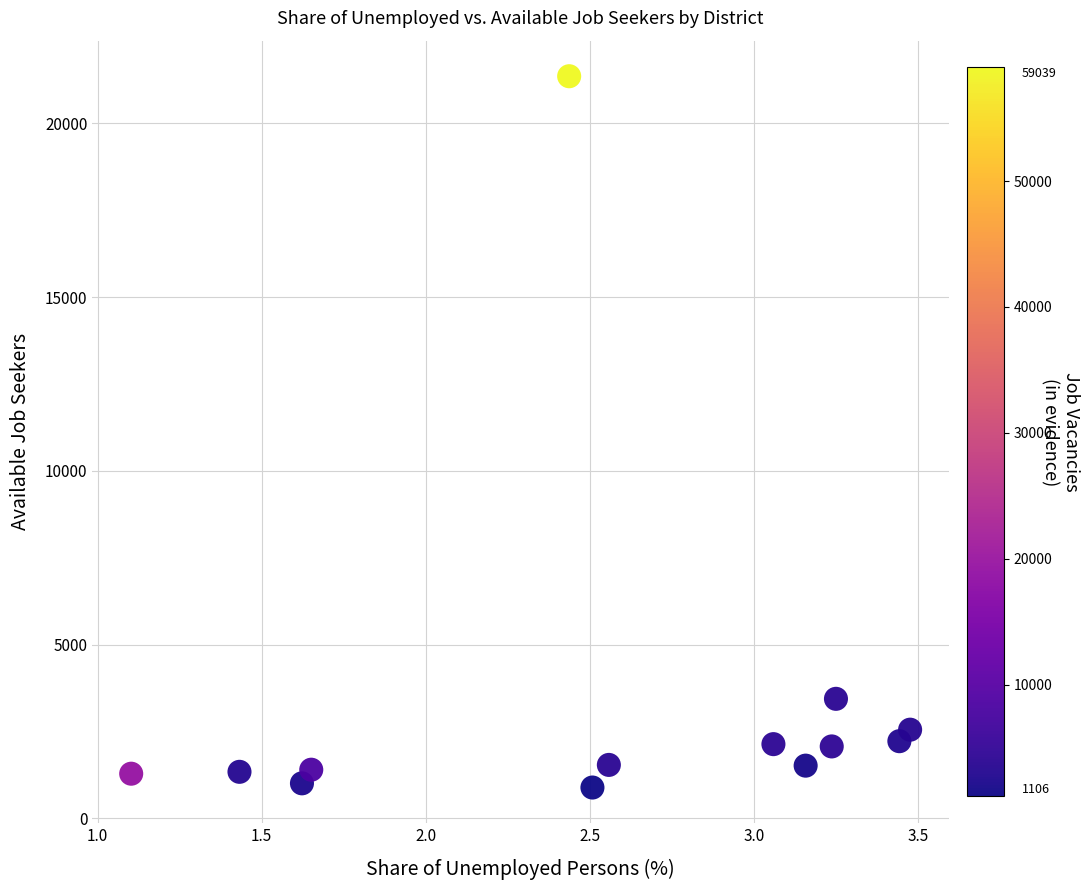

What is the range of Y values (max minus min)?

20473